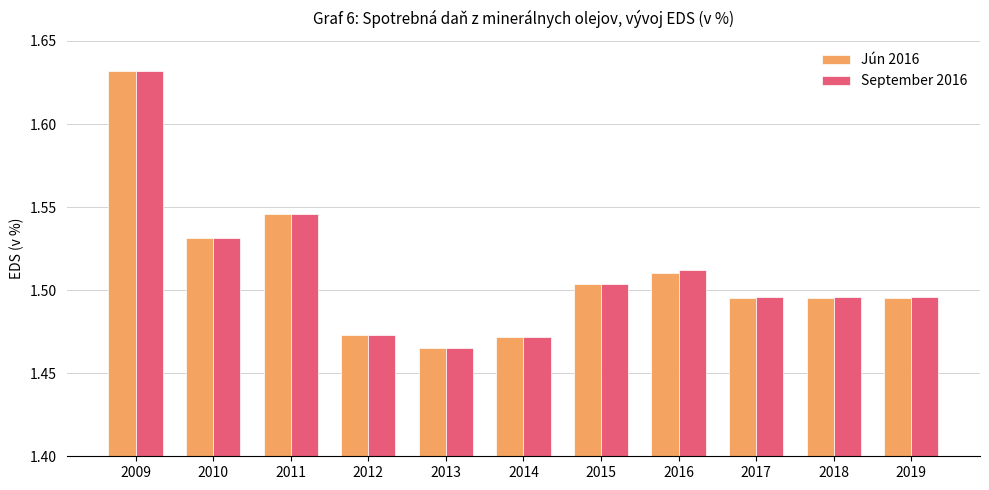

The Jún 2016 series shows 2.3 at 2010. True or false?

False